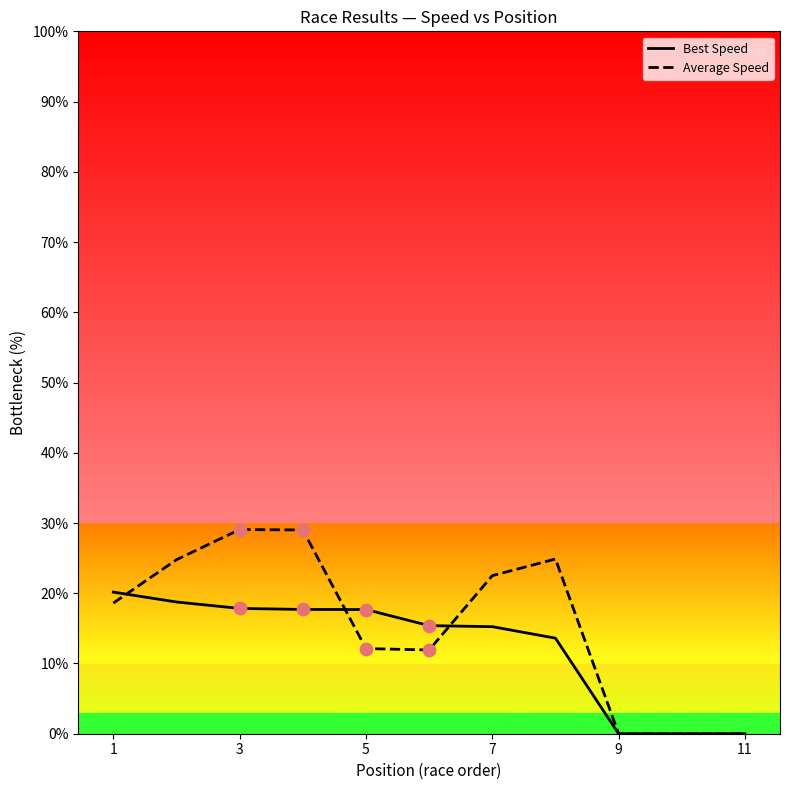

List the series in order of their peak value, highest first.

Average Speed, Best Speed